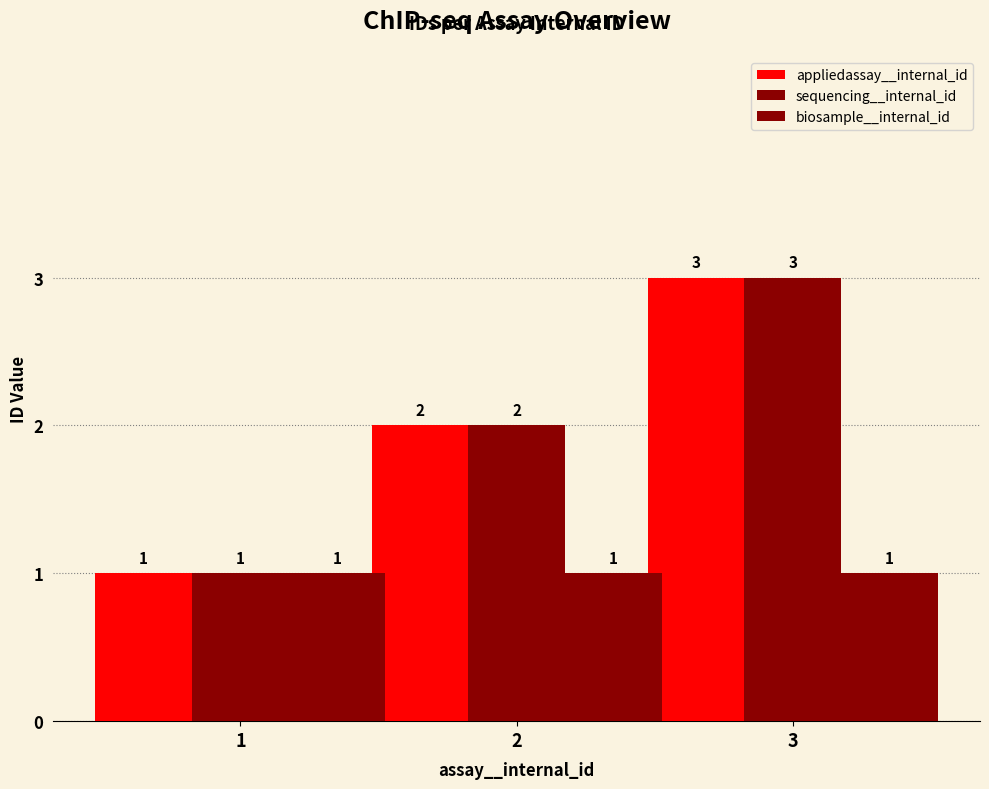

What is the greatest value displayed?

3